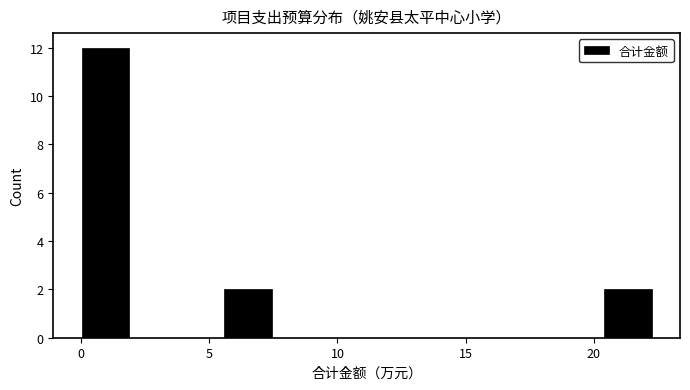

Read against the x-axis, roughly where is the centre of the tallest bar?

1.0